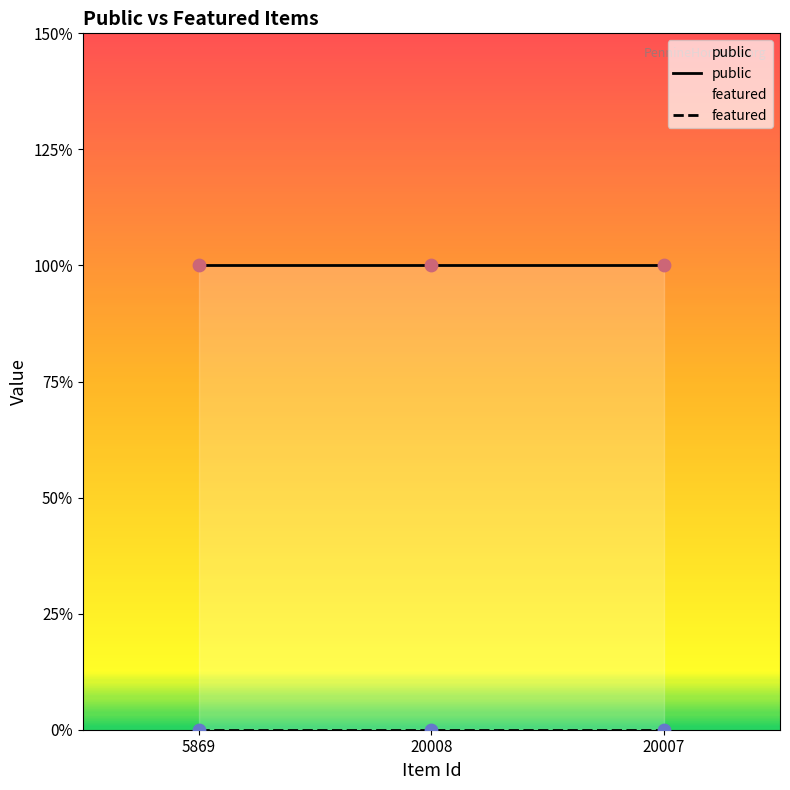

Which series has the largest total across all categories?

public